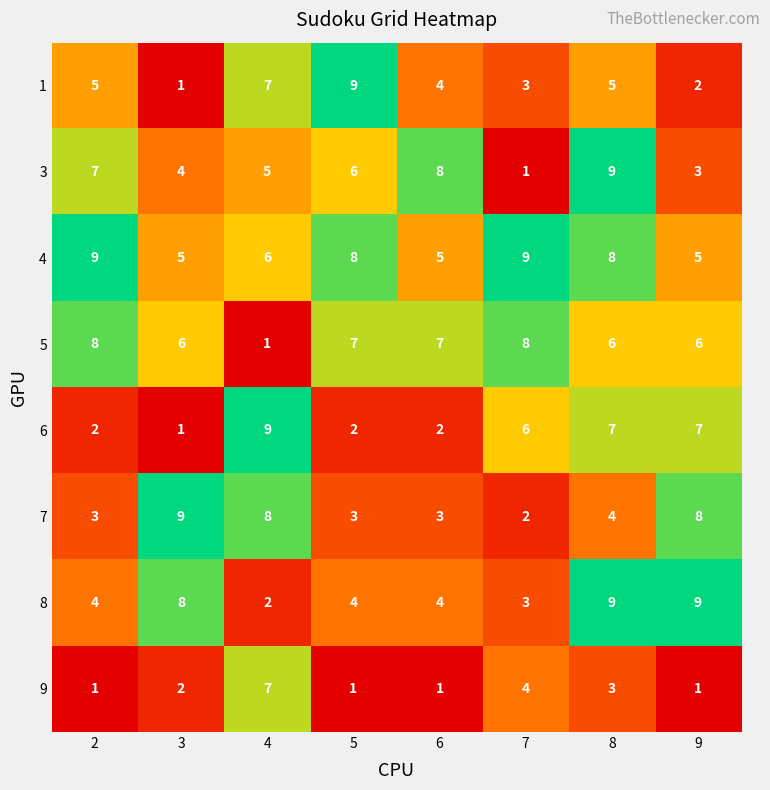

What is the sum of all 4 values?

55